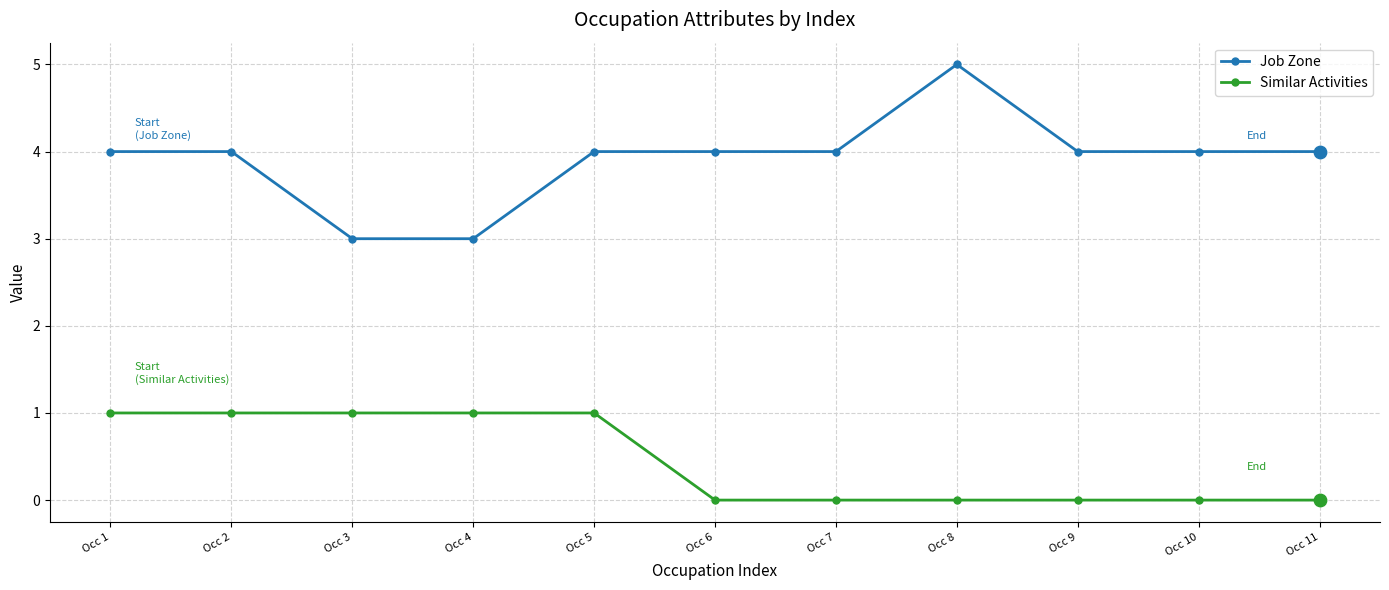

Which series changed the most between Occ 3 and Occ 5?

Job Zone